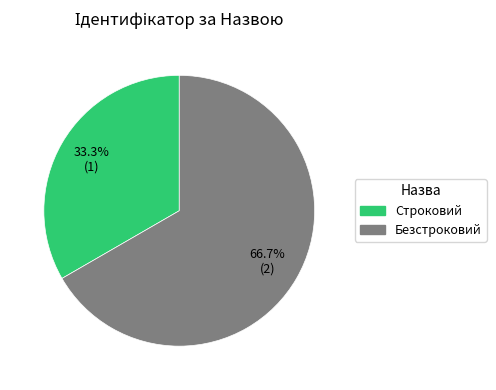

Which category has the smallest portion of the pie?

Строковий